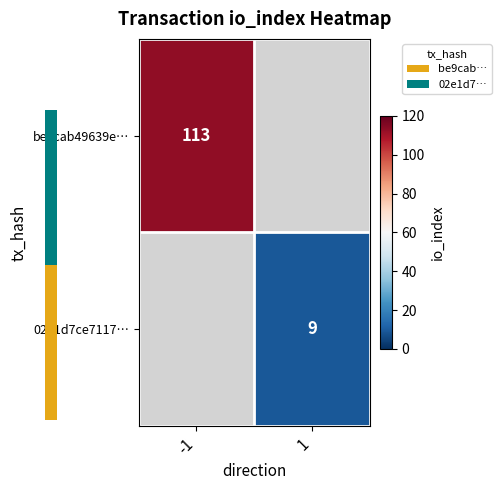

Which category has the highest value across all series?

-1